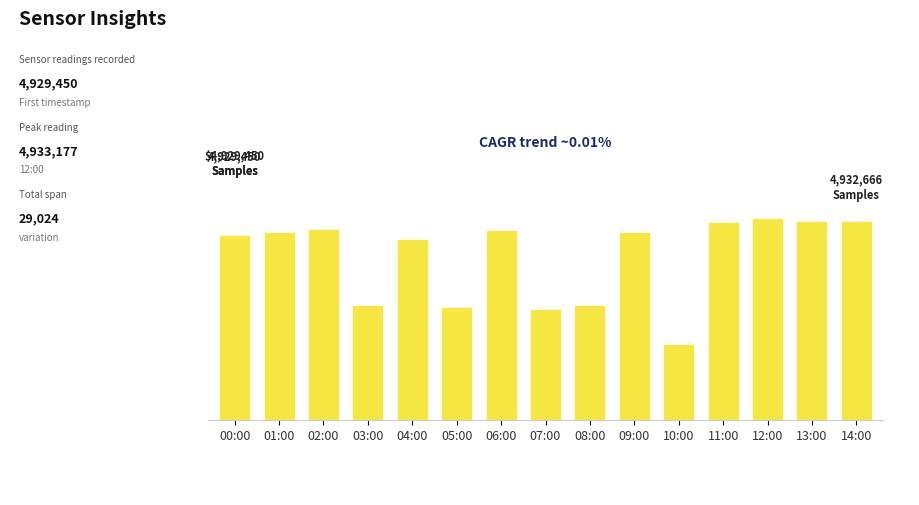

How many data points are less than 4929965?

7